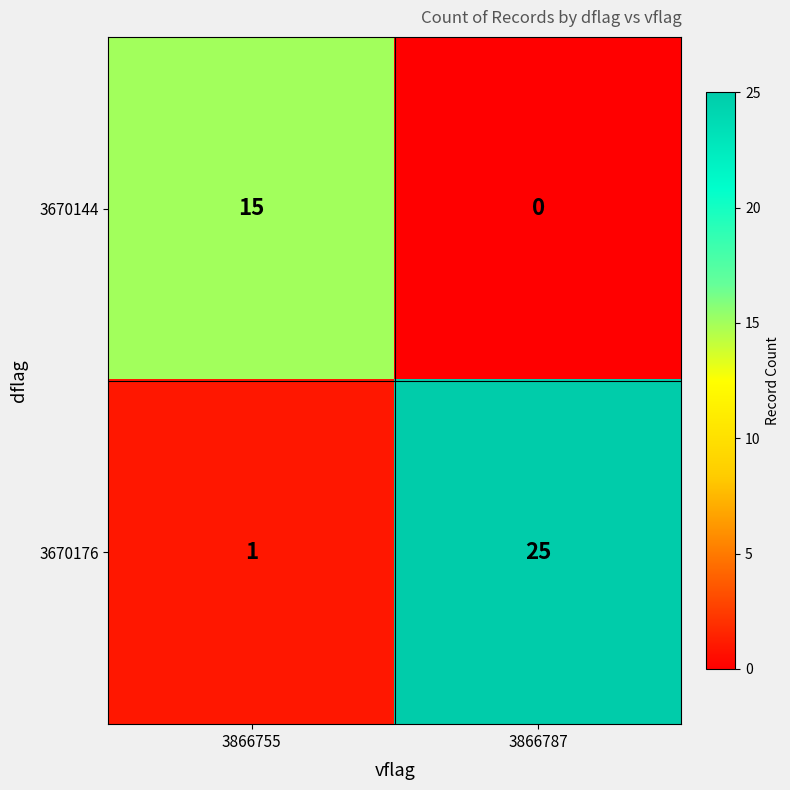

Reading right to left, list all the values displayed in this chart.

3670144: 0	15
3670176: 25	1